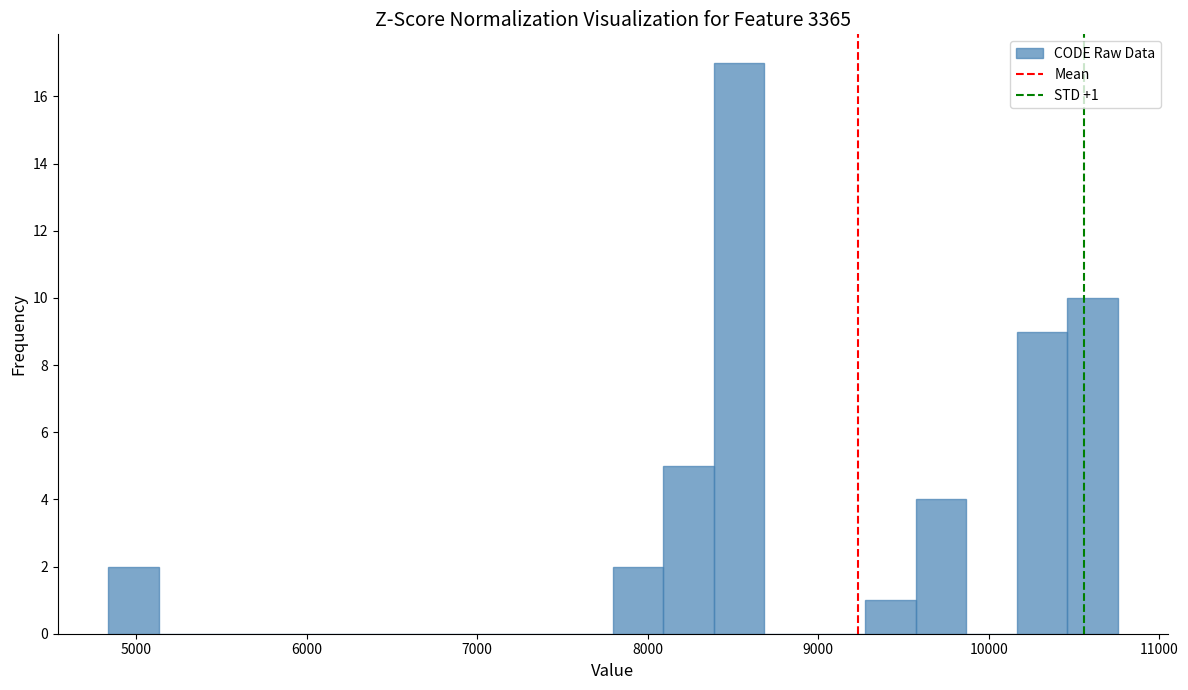

Read against the x-axis, roughly where is the centre of the tallest bar?

8500